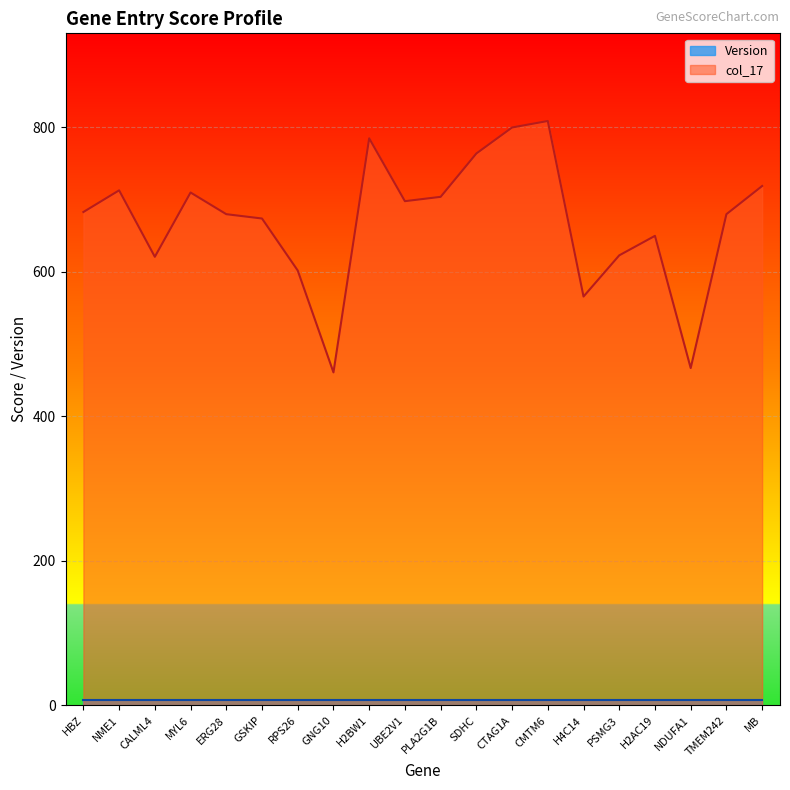

How many lines are shown in the chart?

2